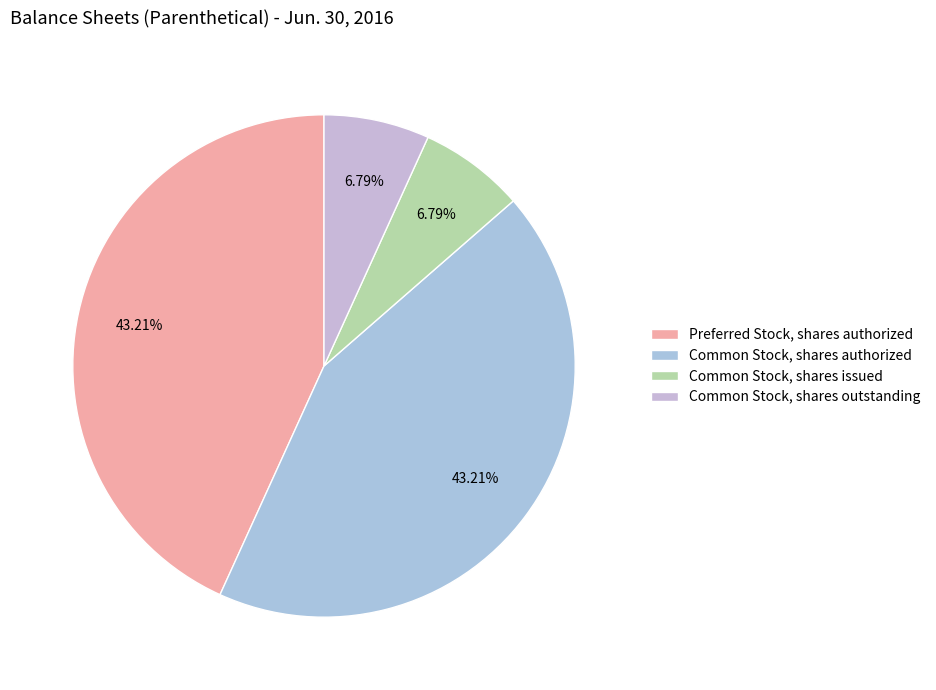

How many segments does this pie chart have?

4